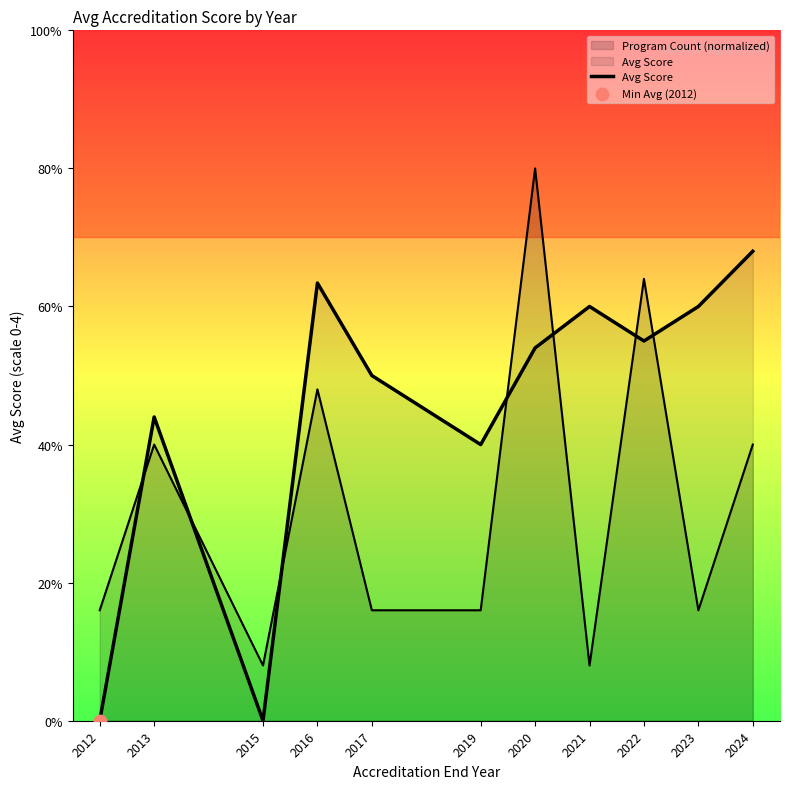

What is the ratio of the value at 2022 to the value at 2017?

1.1